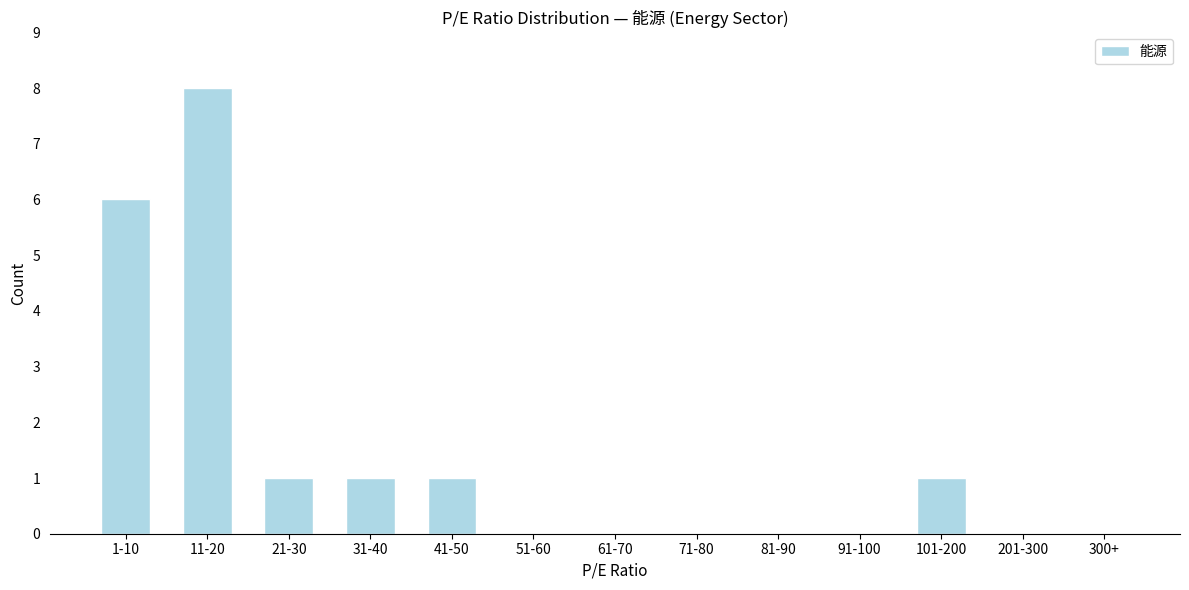

Reading left to right, transcribe all the data shown in this chart.

1-10=6	11-20=8	21-30=1	31-40=1	41-50=1	51-60=0	61-70=0	71-80=0	81-90=0	91-100=0	101-200=1	201-300=0	300+=0